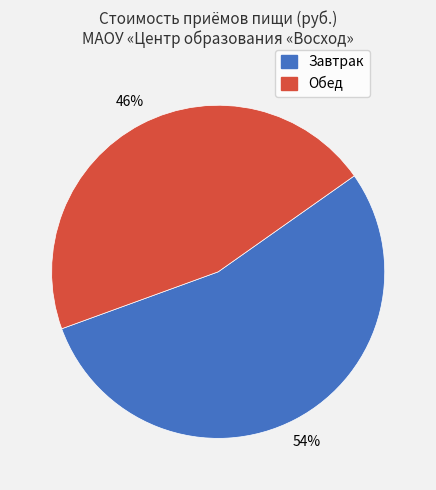

To the nearest percent, what is the difference between the largest and smallest slice percentages?

8%